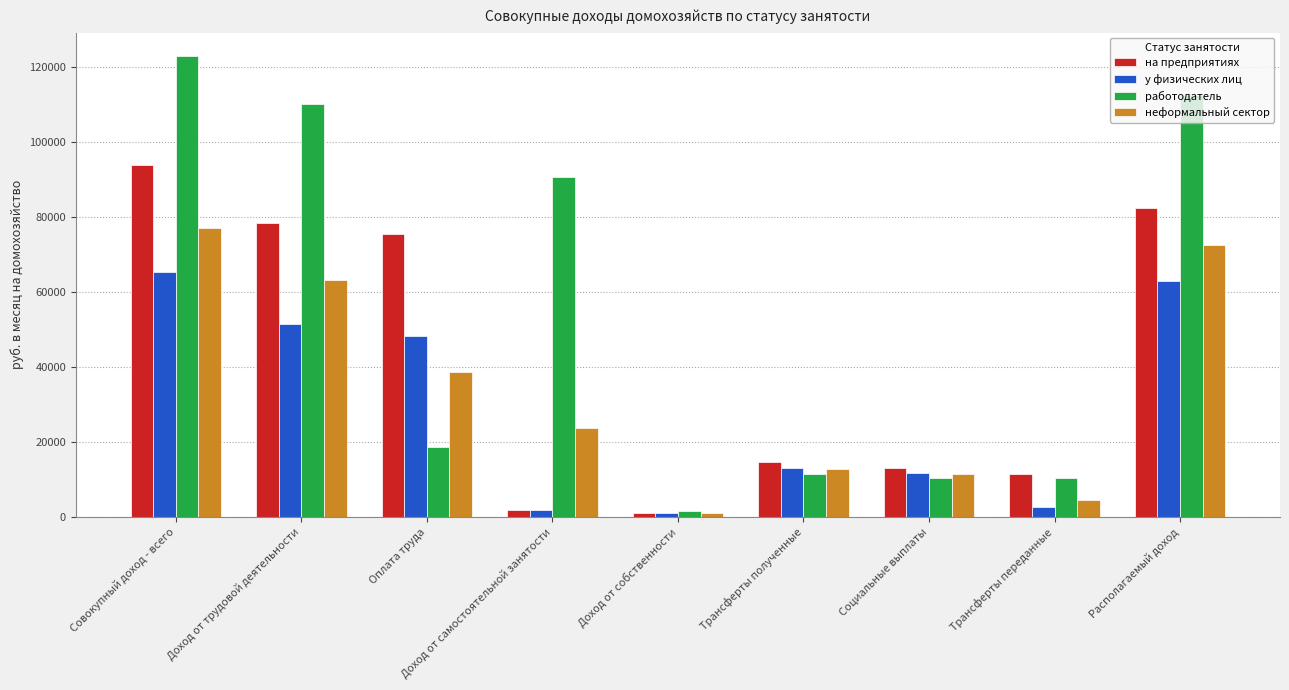

The на предприятиях series shows 82421.5 at Располагаемый доход. True or false?

True